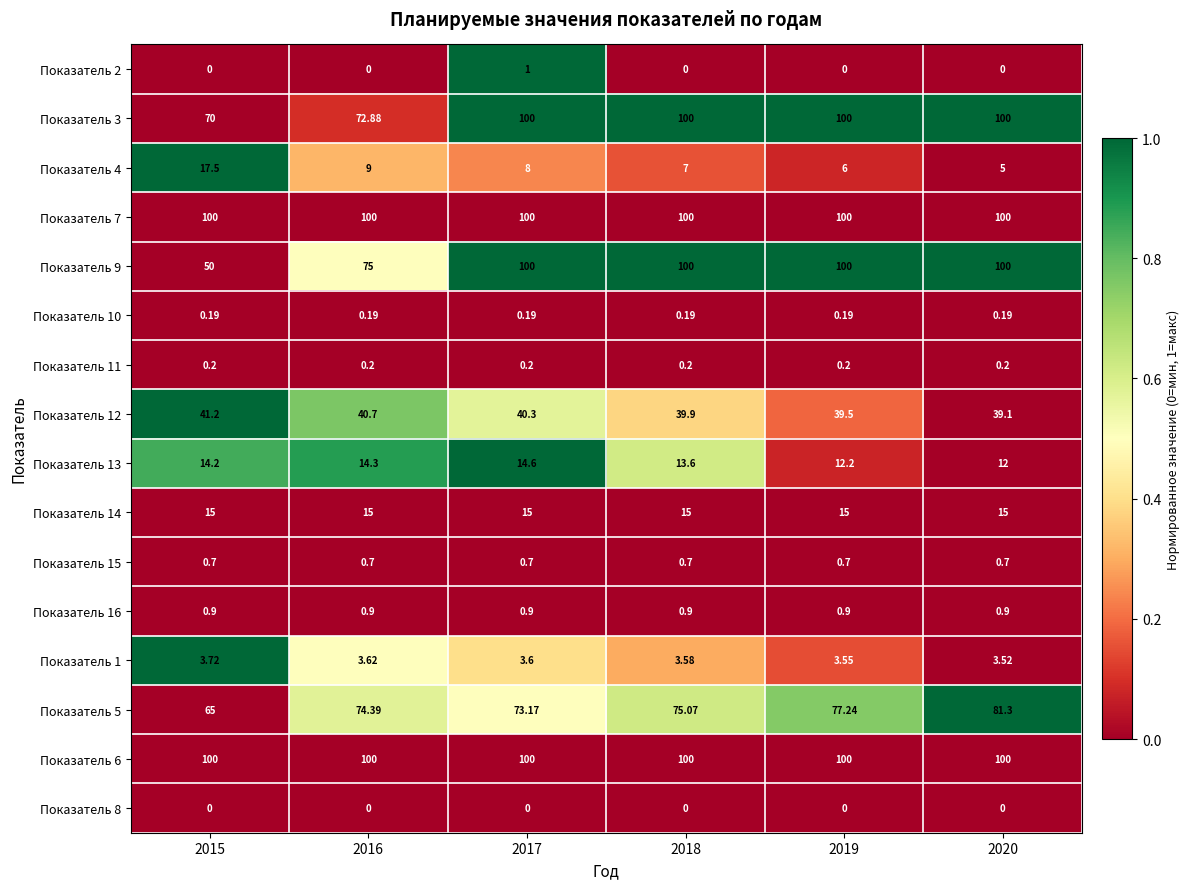

Is the value of Показатель 7 at 2019 greater than the value of Показатель 10 at 2017?

Yes